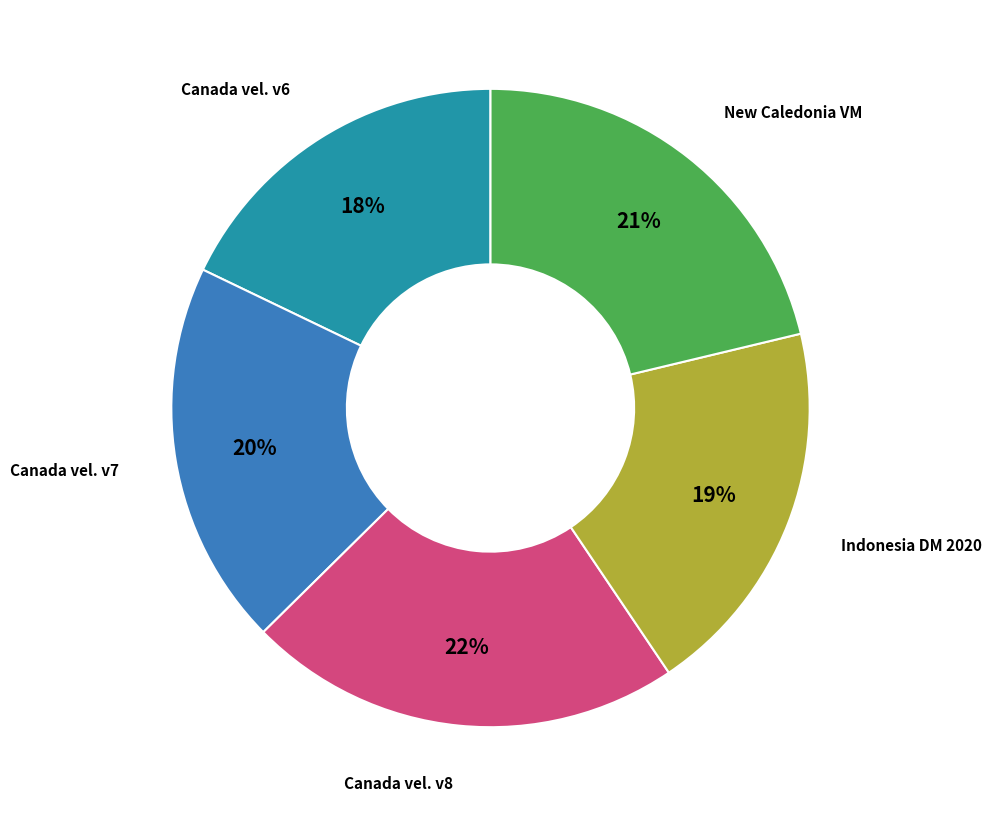

To the nearest percent, what is the average slice percentage?

20%